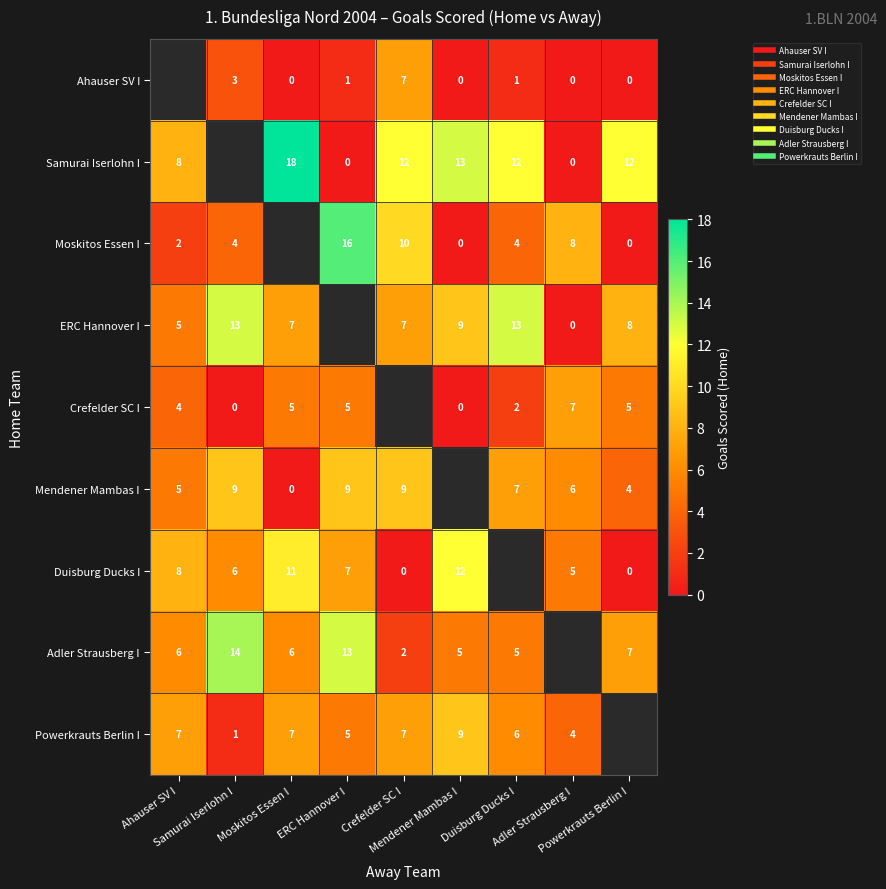

Between Moskitos Essen I and Mendener Mambas I, which is larger?

Moskitos Essen I